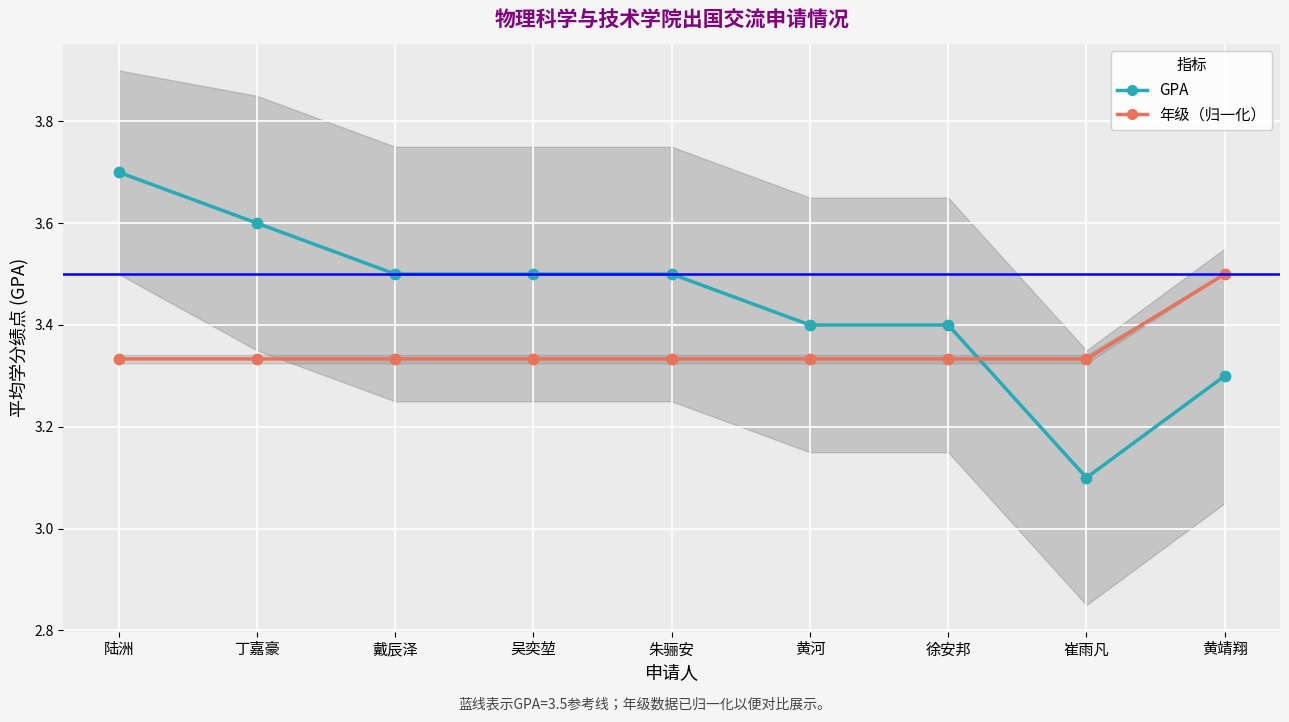

At which category is the sum across all series the highest?

陆洲